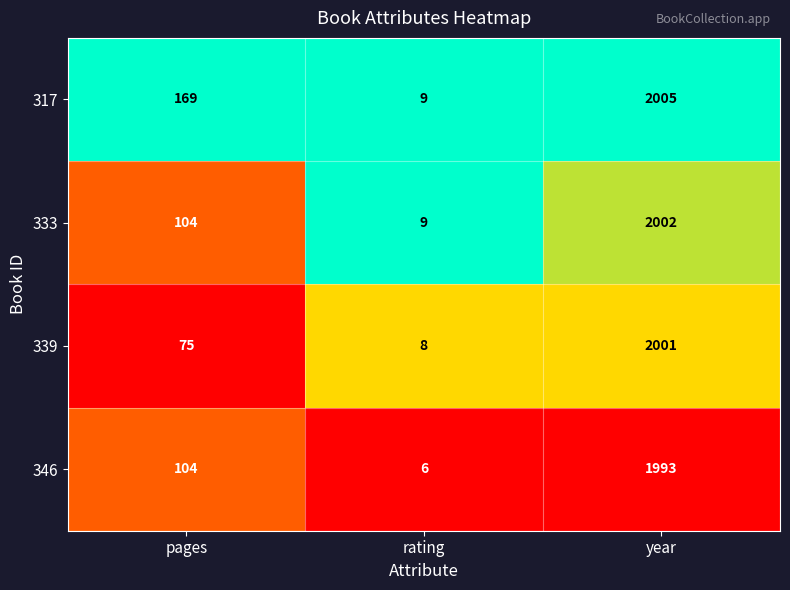

What is the greatest value displayed?

2005